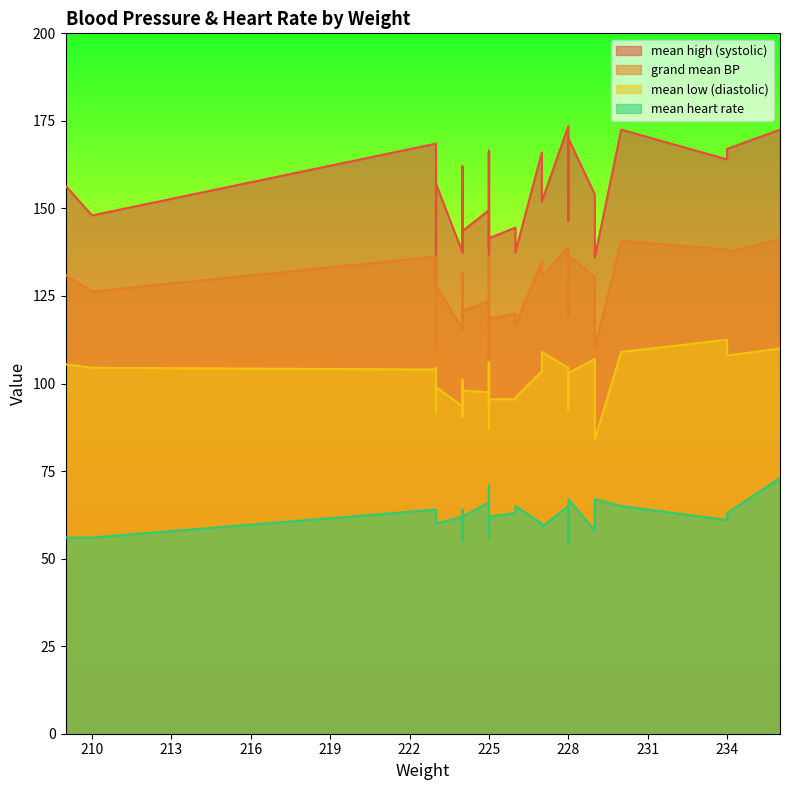

What is the difference between the maximum and minimum values in the mean low (diastolic) series?

28.5